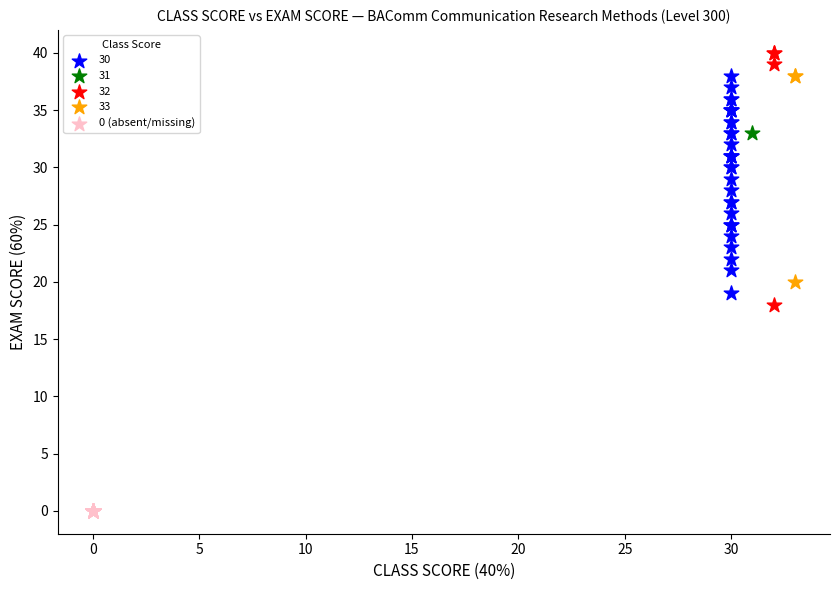

What are all the series names shown in the legend?

30, 31, 32, 33, 0 (absent/missing)